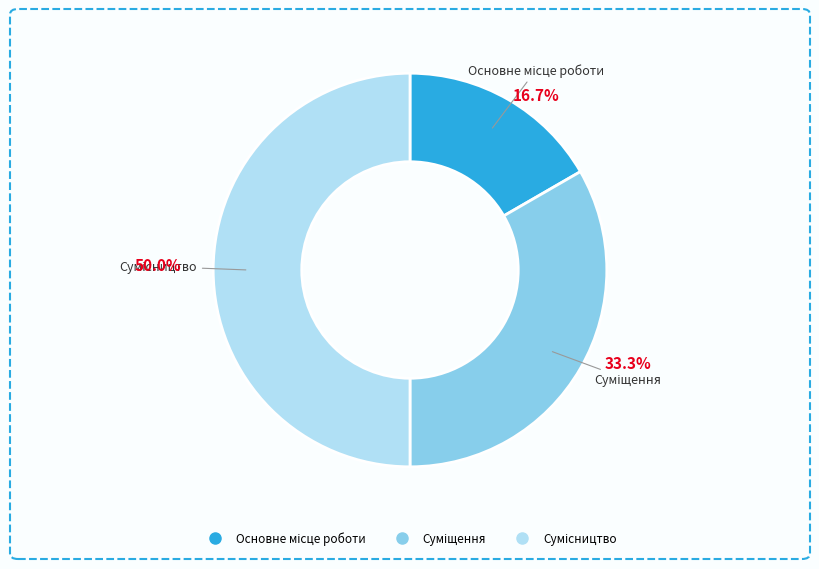

How much of the chart is everything except Основне місце роботи?

83.3%